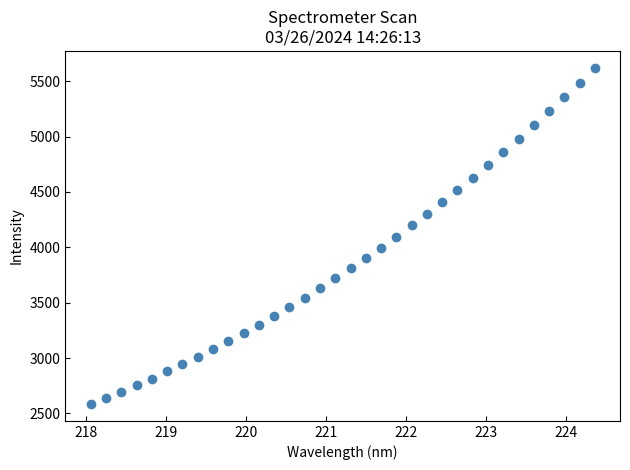

What is the range of X values (max minus min)?

6.3